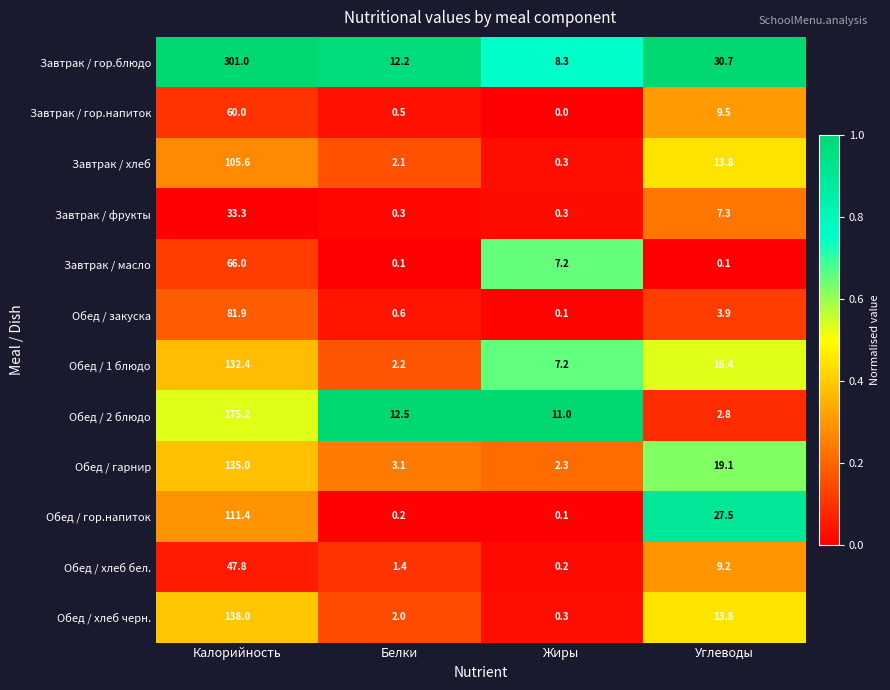

List the series in order of their peak value, lowest first.

Завтрак / фрукты, Обед / хлеб бел., Завтрак / гор.напиток, Завтрак / масло, Обед / закуска, Завтрак / хлеб, Обед / гор.напиток, Обед / 1 блюдо, Обед / гарнир, Обед / хлеб черн., Обед / 2 блюдо, Завтрак / гор.блюдо